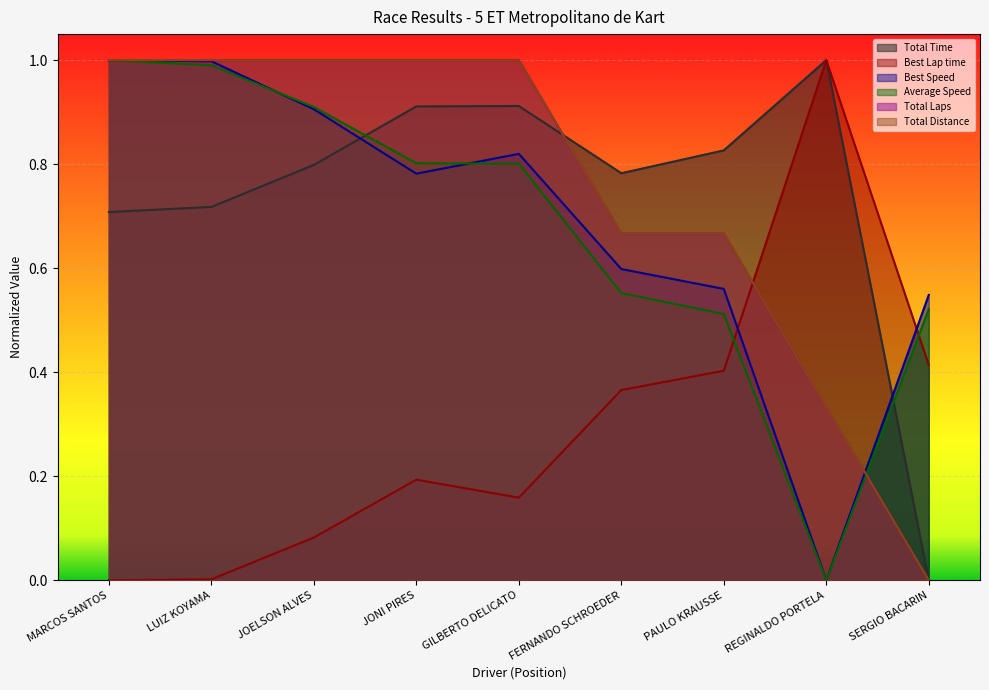

How many intersections are there between Total Distance and Total Laps?

1